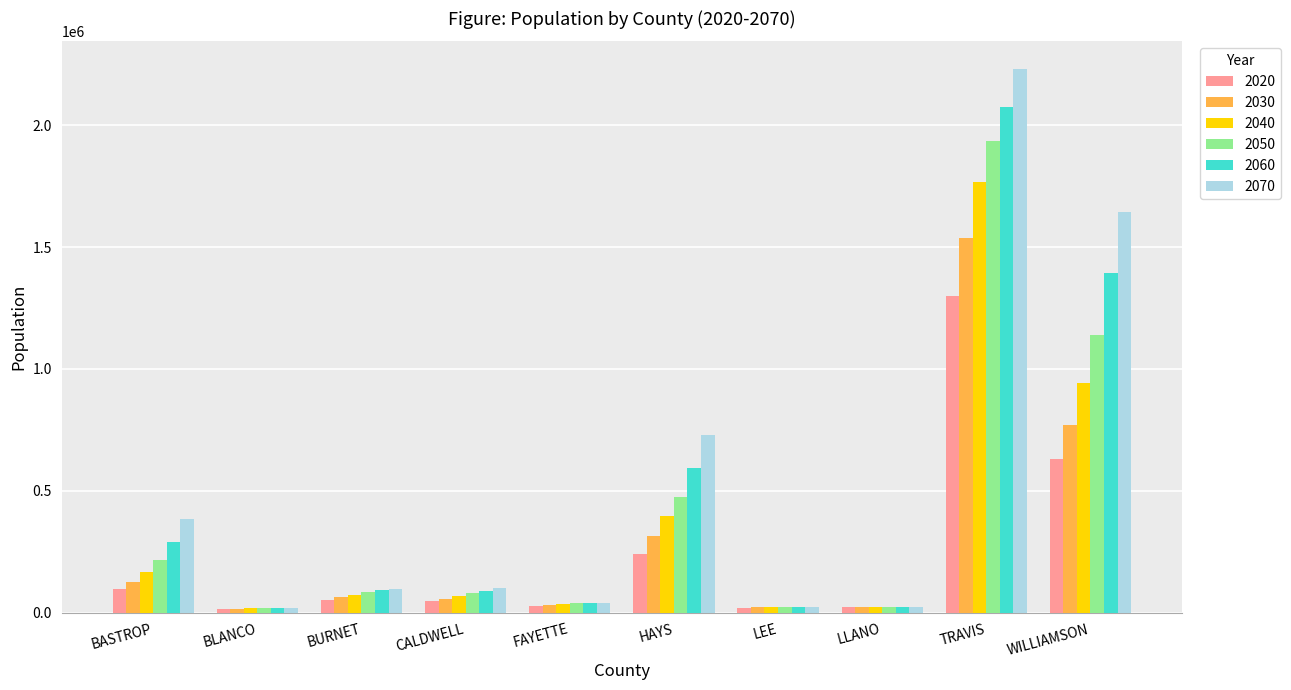

What is the label of the 6th bar from the left?

HAYS